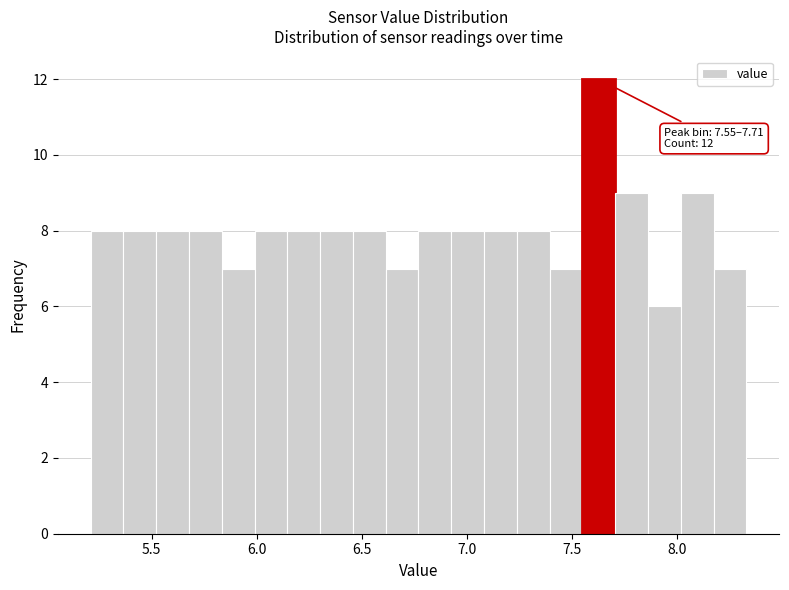

Read against the x-axis, roughly where is the centre of the tallest bar?

7.65